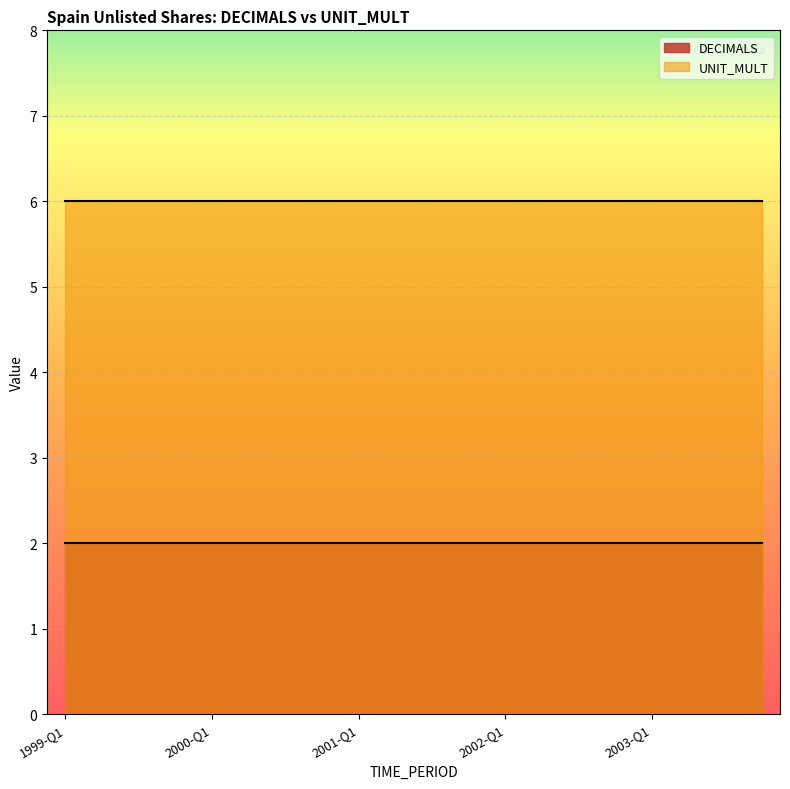

The DECIMALS series shows 1 at 2003-Q4. True or false?

False